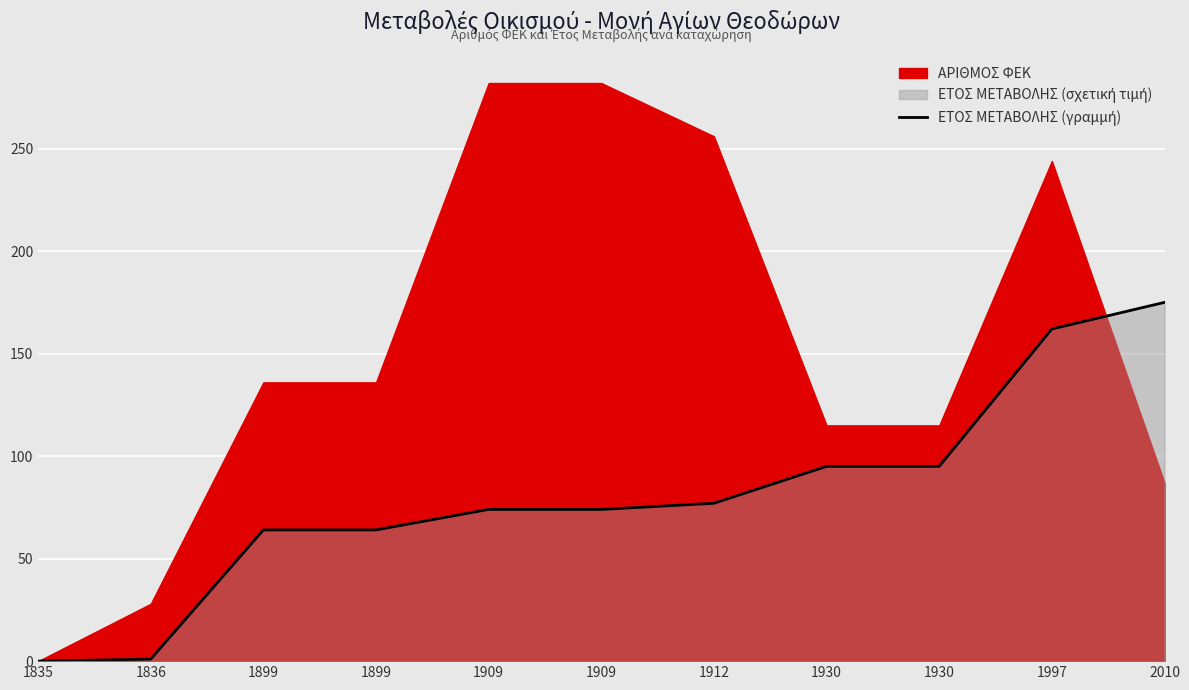

Reading left to right, transcribe all the data shown in this chart.

1835=0	1836=1	1899=64	1899=64	1909=74	1909=74	1912=77	1930=95	1930=95	1997=162	2010=175